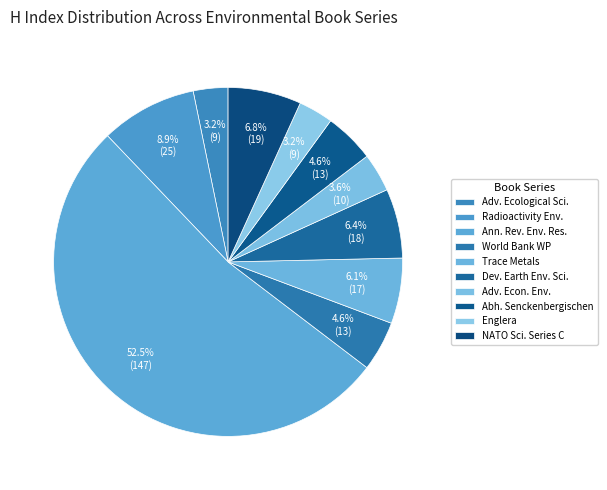

How many slices are in this pie chart?

10